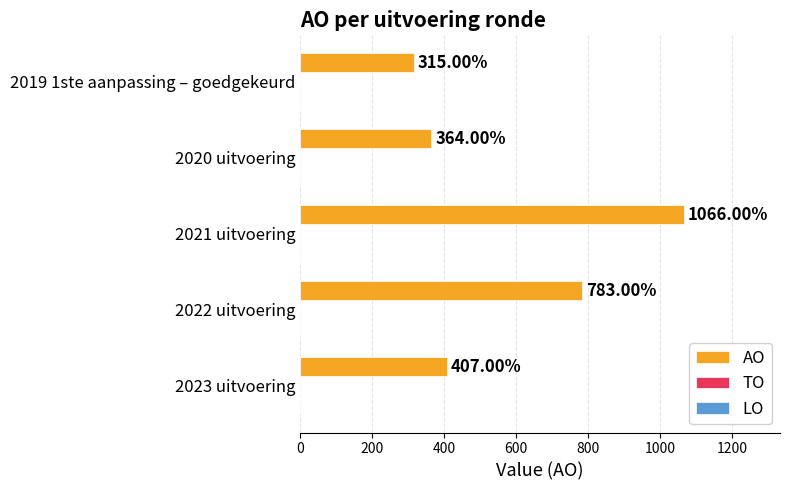

How many distinct data groups are displayed?

1